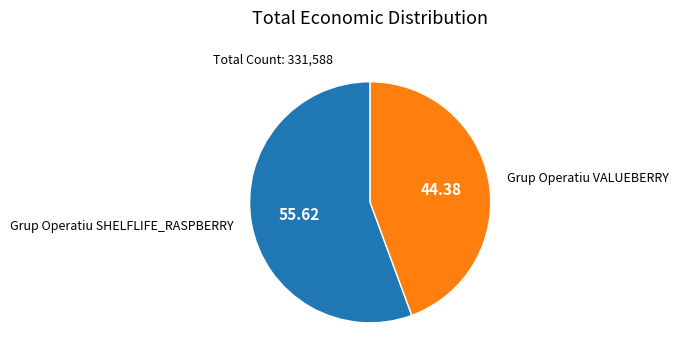

Approximately how many times larger is the value at Grup Operatiu SHELFLIFE_RASPBERRY compared to Grup Operatiu VALUEBERRY?

1.3